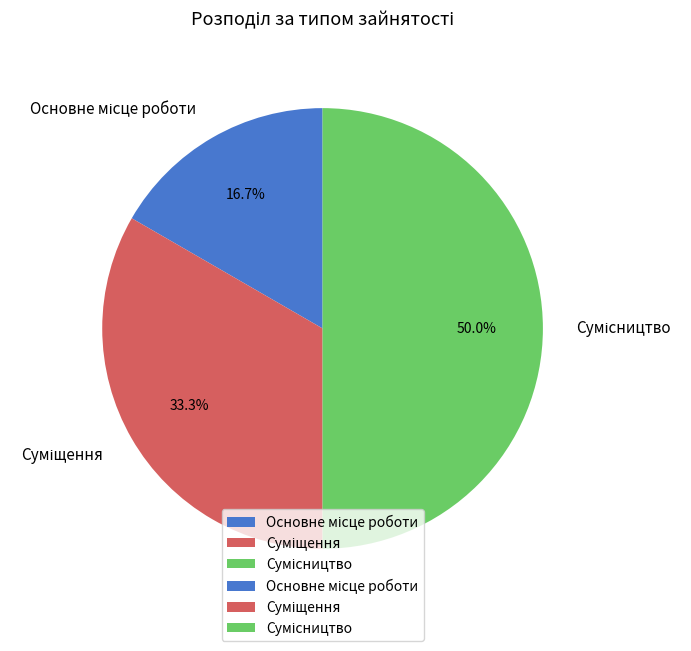

What is the change in value from Суміщення to Сумісництво?

+1